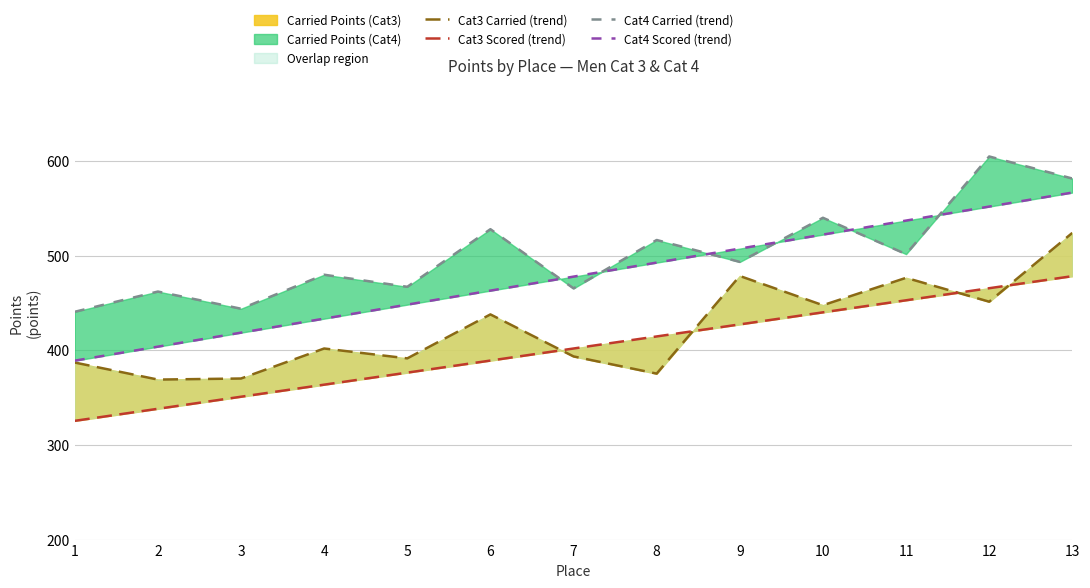

True or false: Cat4 Scored (trend) and Cat3 Carried (trend) cross at least once.

False